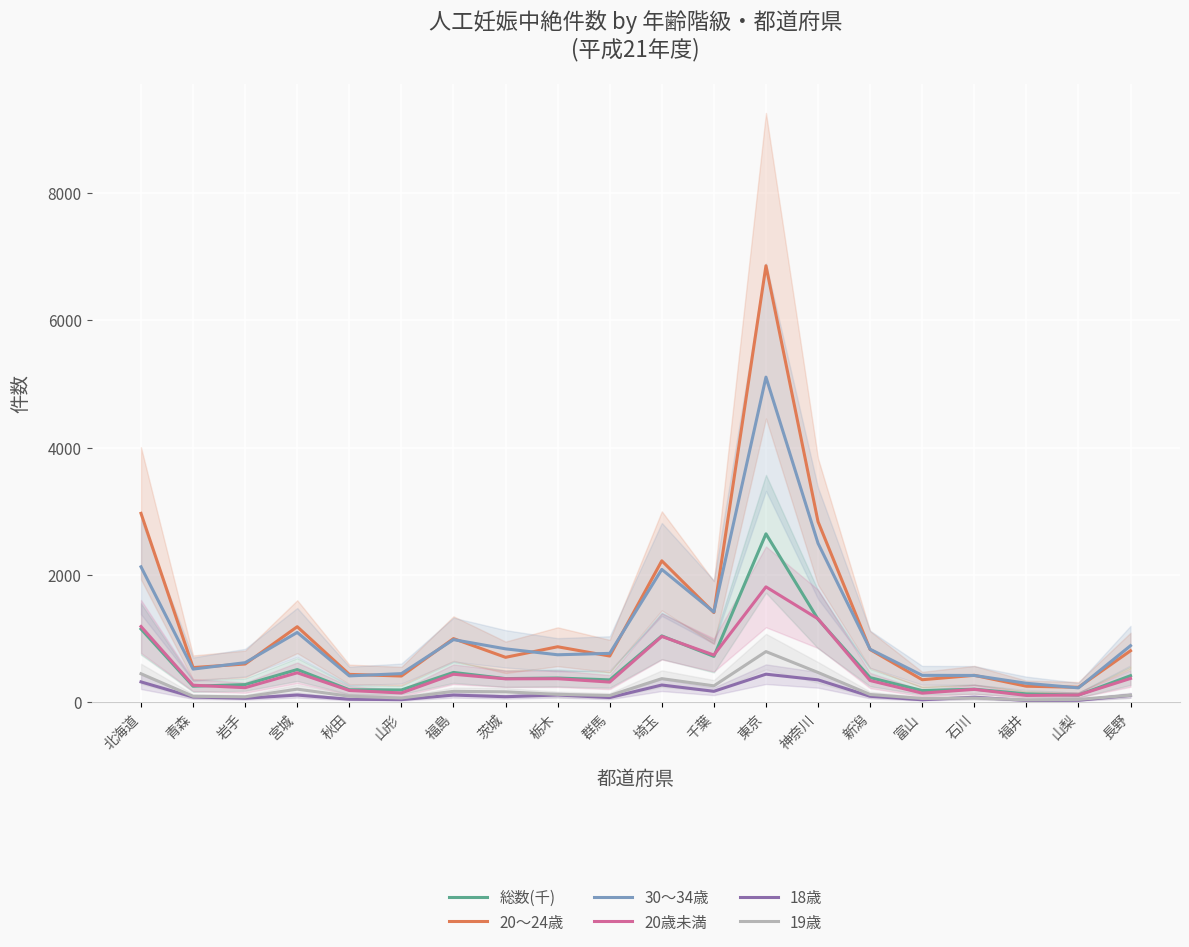

How many data points in 20～24歳 are less than 809?

10